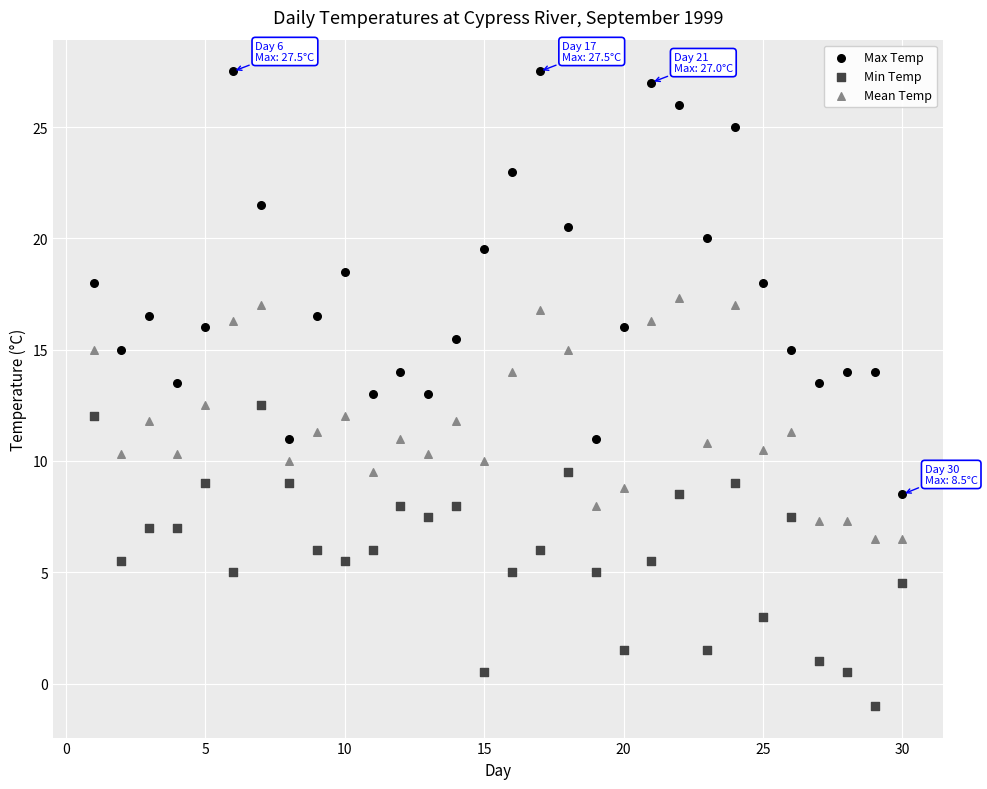

Which series reaches the maximum Y coordinate?

Max Temp